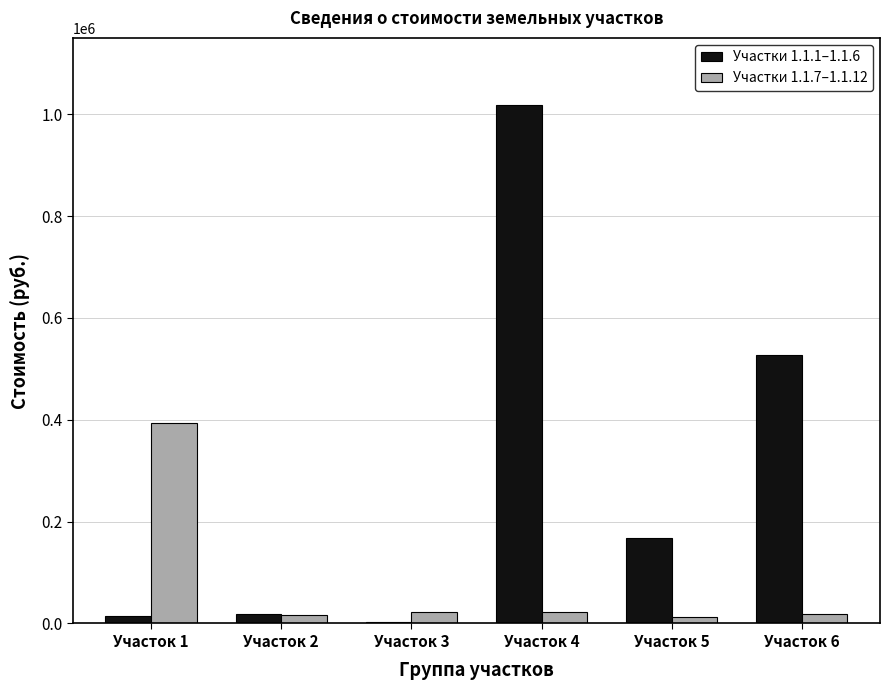

Which label corresponds to the largest value in the chart?

Участок 4